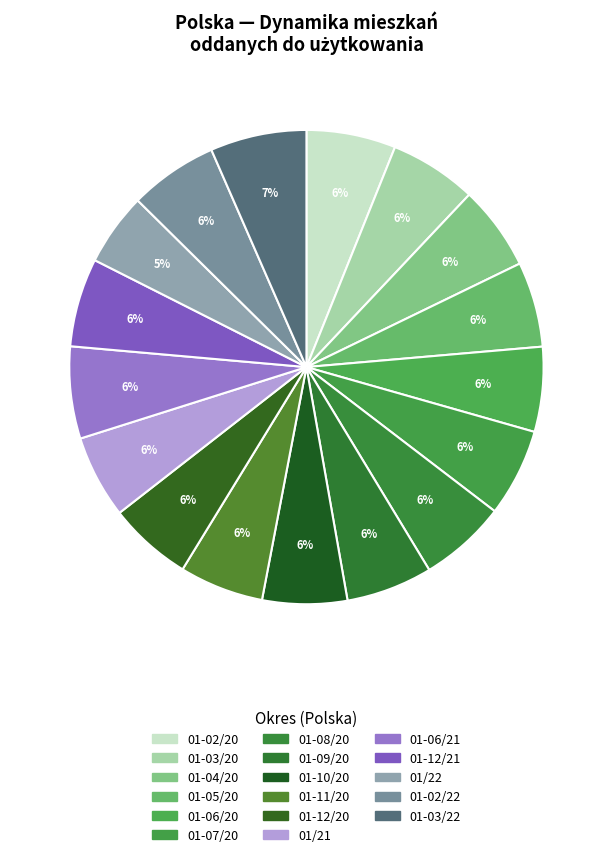

How many slices are in this pie chart?

17